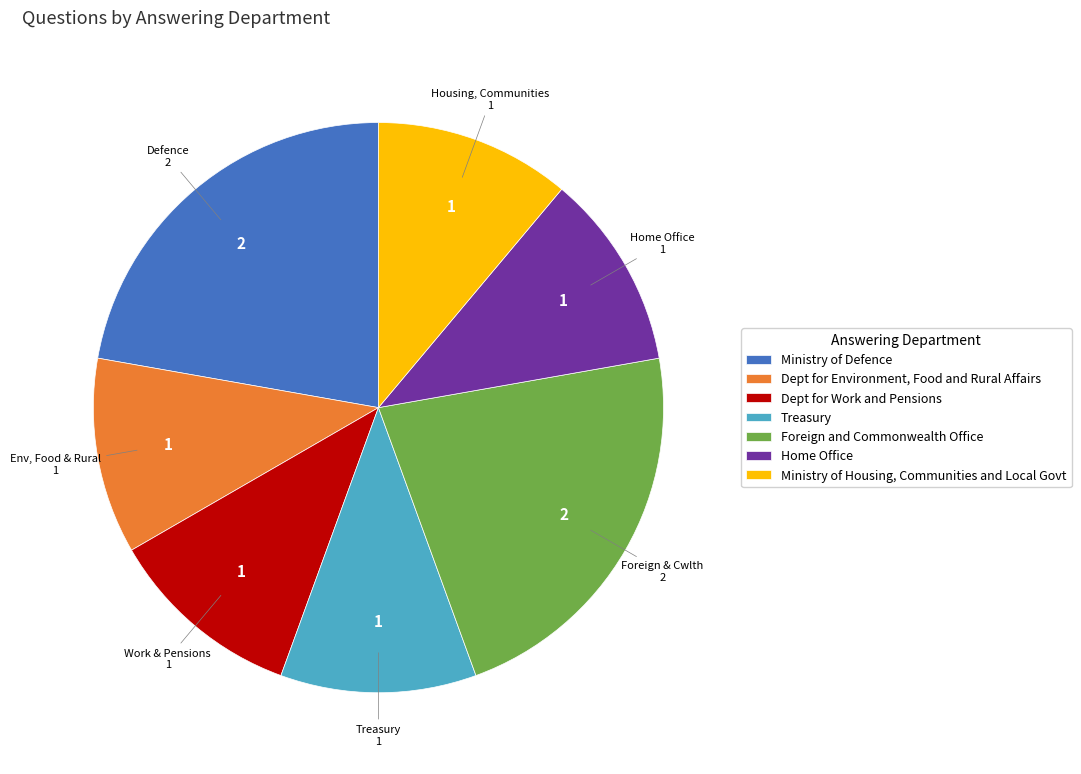

Combined, do Treasury and Ministry of Housing, Communities and Local Govt account for over 50%?

No